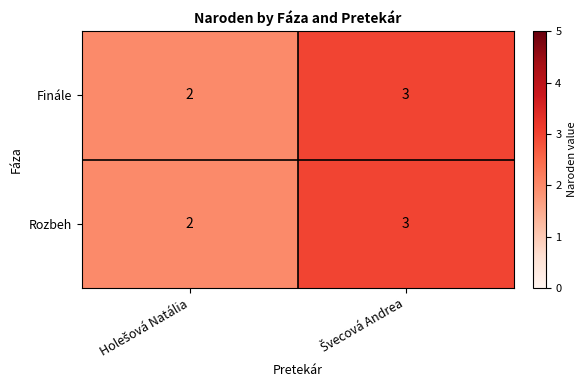

What is the greatest value displayed?

3